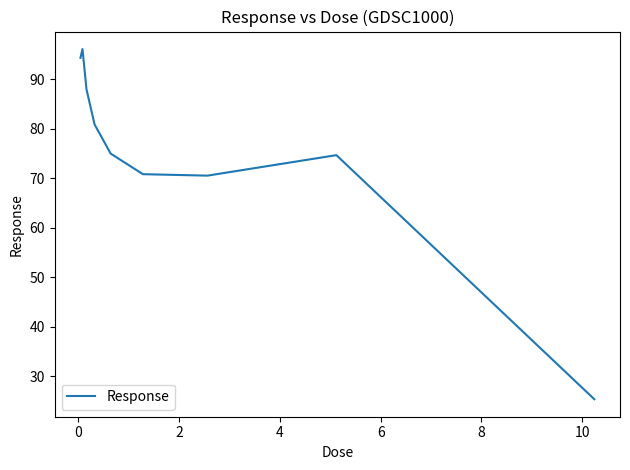

What is the greatest value displayed?

96.1